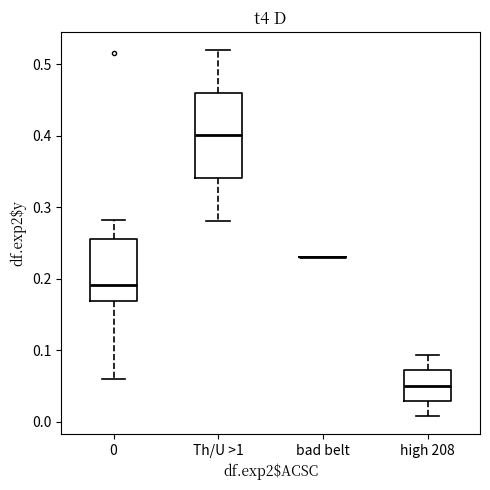

Comparing the boxes themselves (not the whiskers), which one is the tallest?

Th/U >1